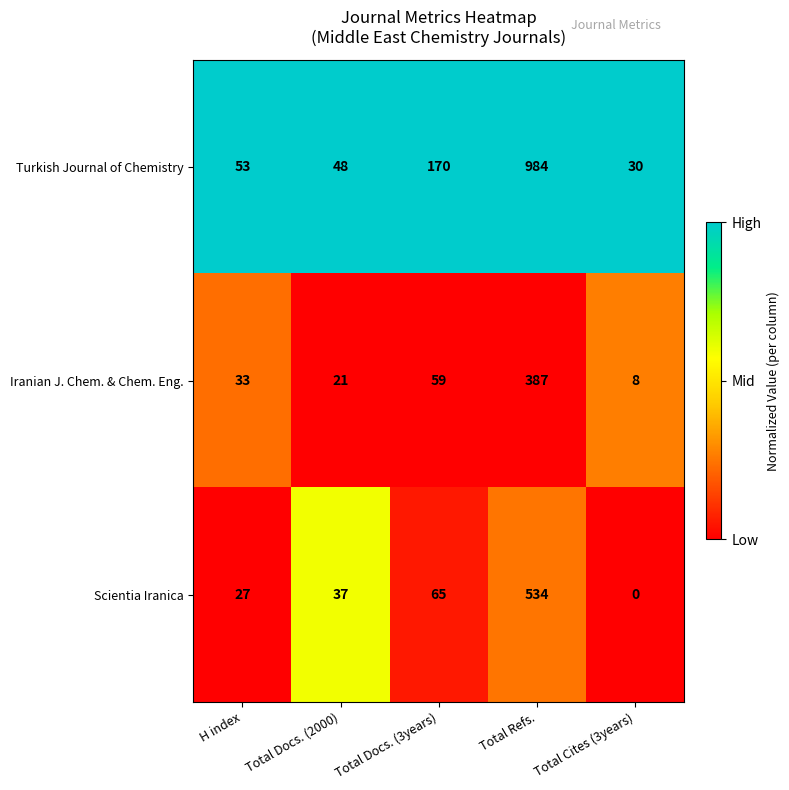

At which category does the chart reach its peak across all series?

Total Refs.